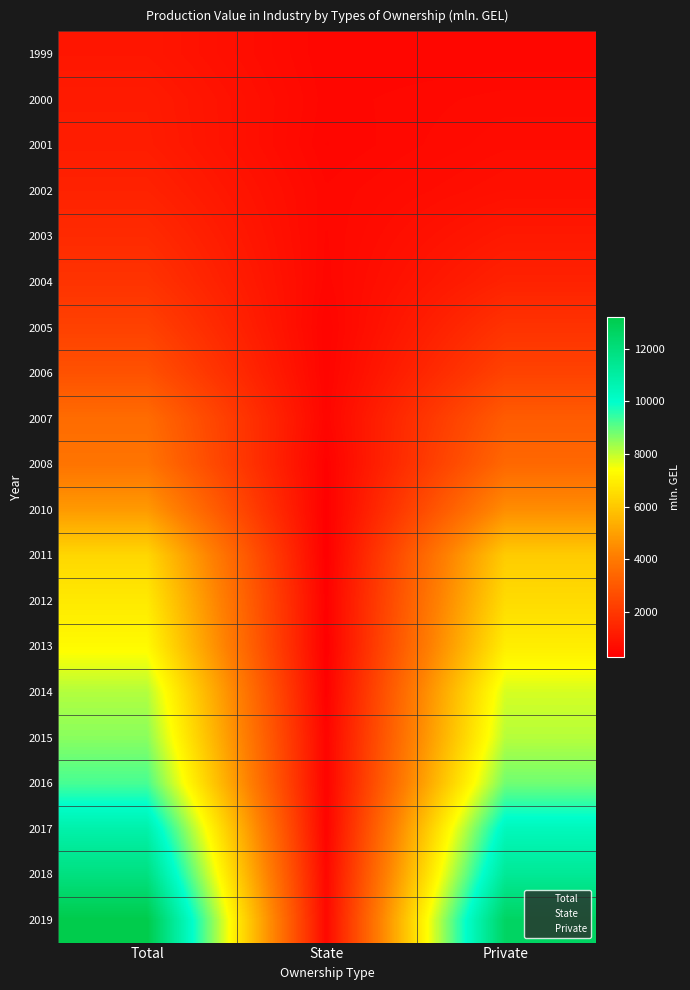

Between State and Private, which series saw the biggest shift?

2019